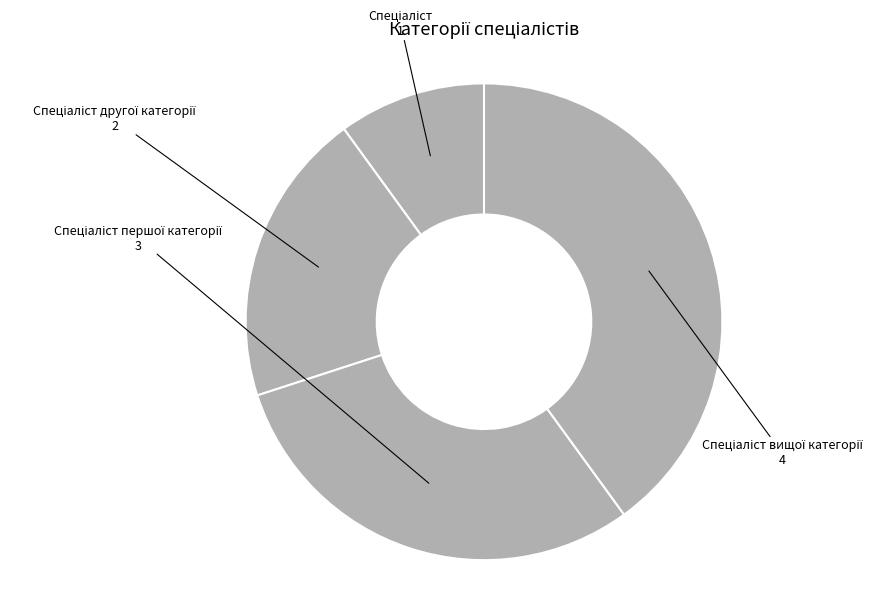

How many segments does this pie chart have?

4